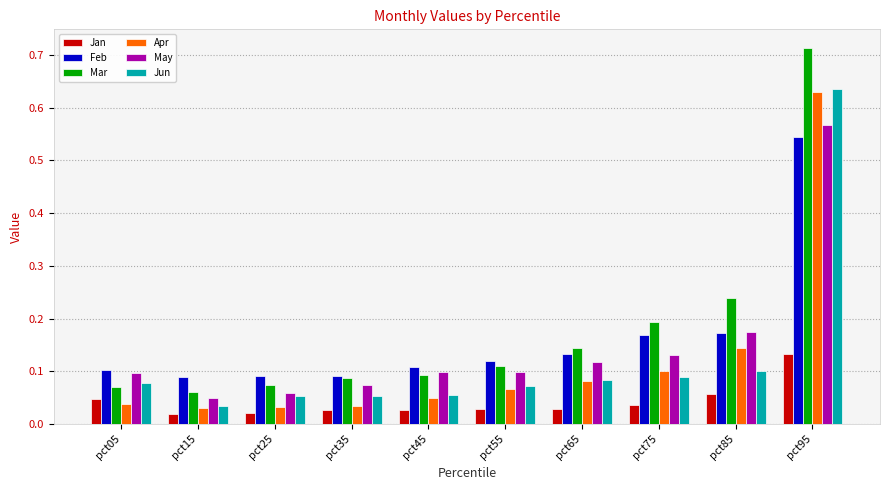

How many bars are there in total?

60